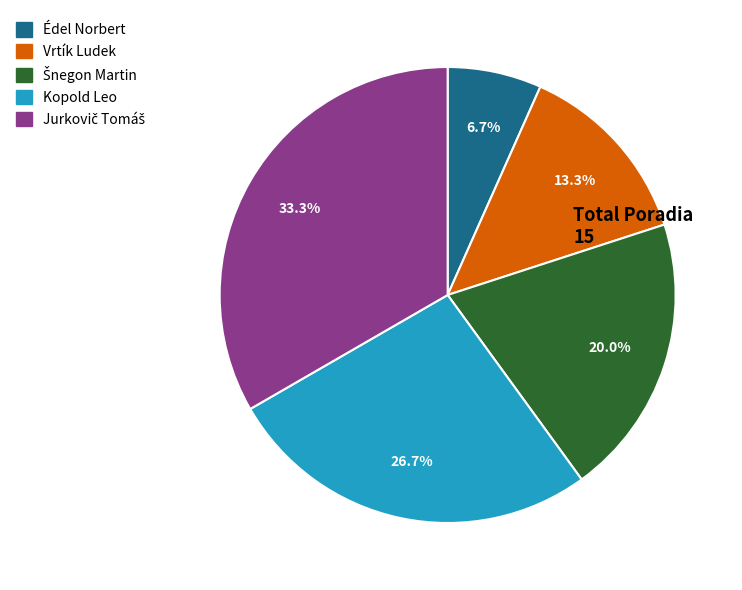

Which category has the smallest portion of the pie?

Édel Norbert